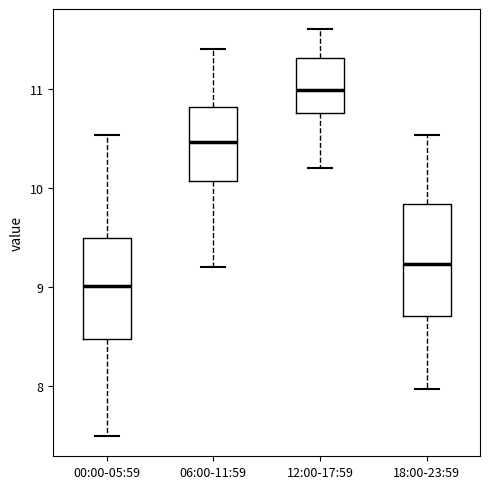

Reading left to right, read every box against the y-axis: the position of its median line, the range the box covers, and the ends of its whiskers. The values are not printed on the chart, so give them approximately, as read against the axis.

00:00-05:59: median 9.0, box 8.5 to 9.5, whiskers 7.5 to 10.5
06:00-11:59: median 10.5, box 10.1 to 10.8, whiskers 9.2 to 11.4
12:00-17:59: median 11.0, box 10.8 to 11.3, whiskers 10.2 to 11.6
18:00-23:59: median 9.2, box 8.7 to 9.8, whiskers 8.0 to 10.5